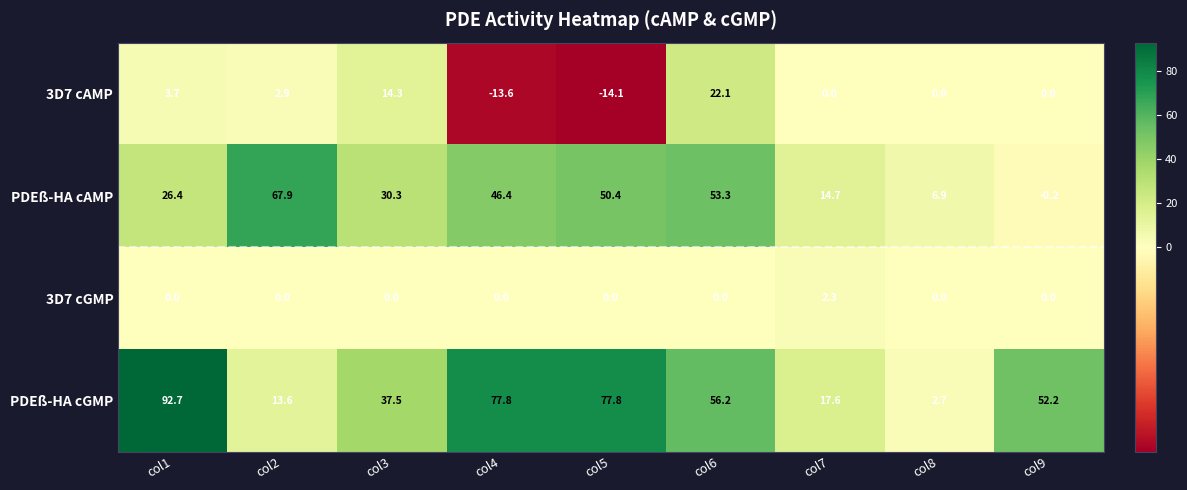

At how many categories does at least one series exceed 22?

7